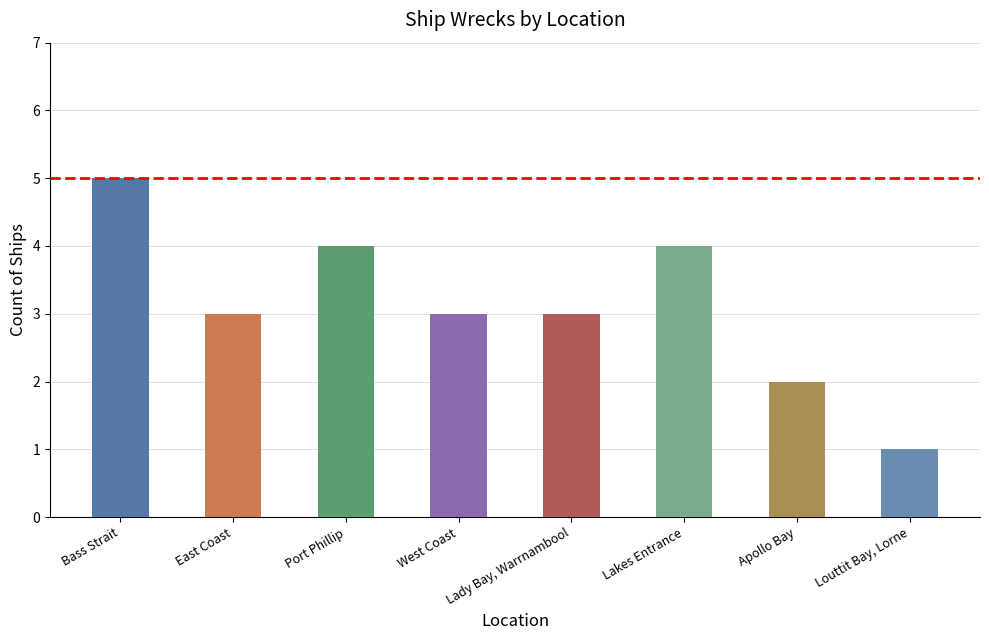

How many values are between 3 and 4?

5